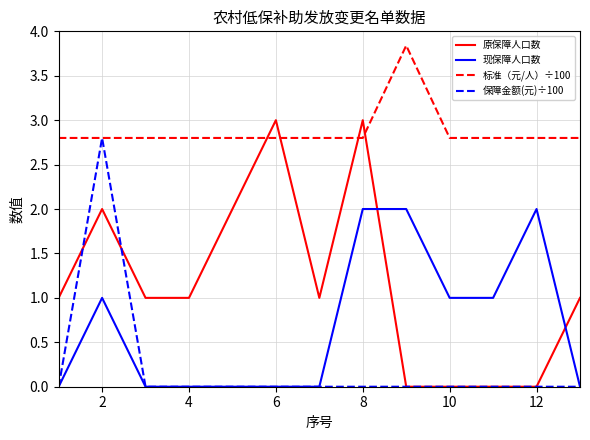

How many 保障金额(元)÷100 values are between 0 and 1?

12